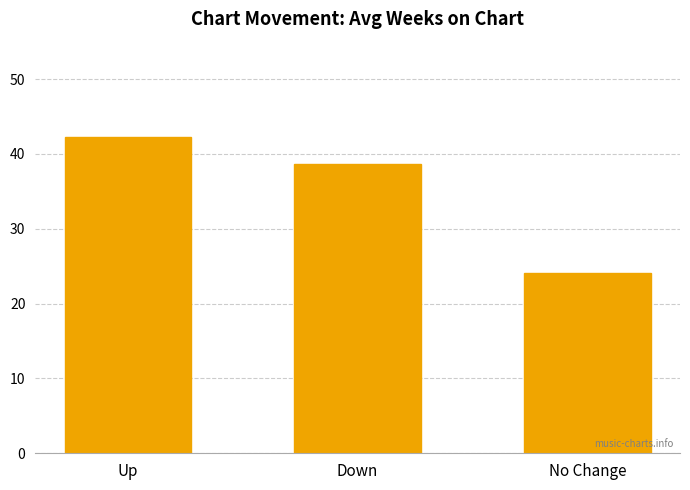

Approximately how many times larger is the value at No Change compared to Down?

0.6